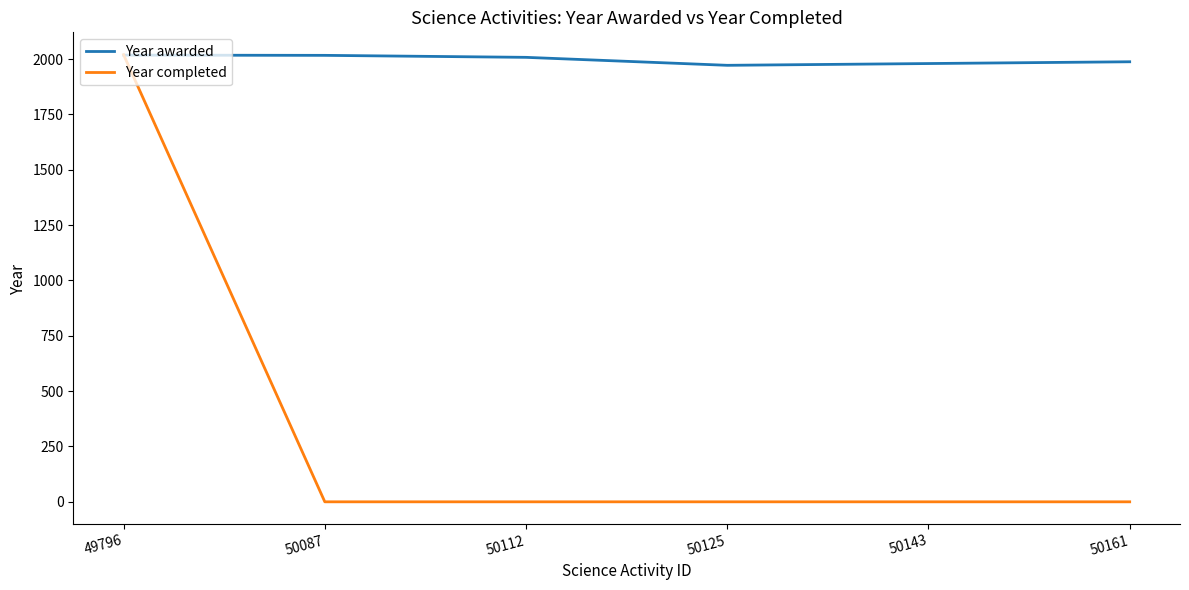

How many lines are shown in the chart?

2